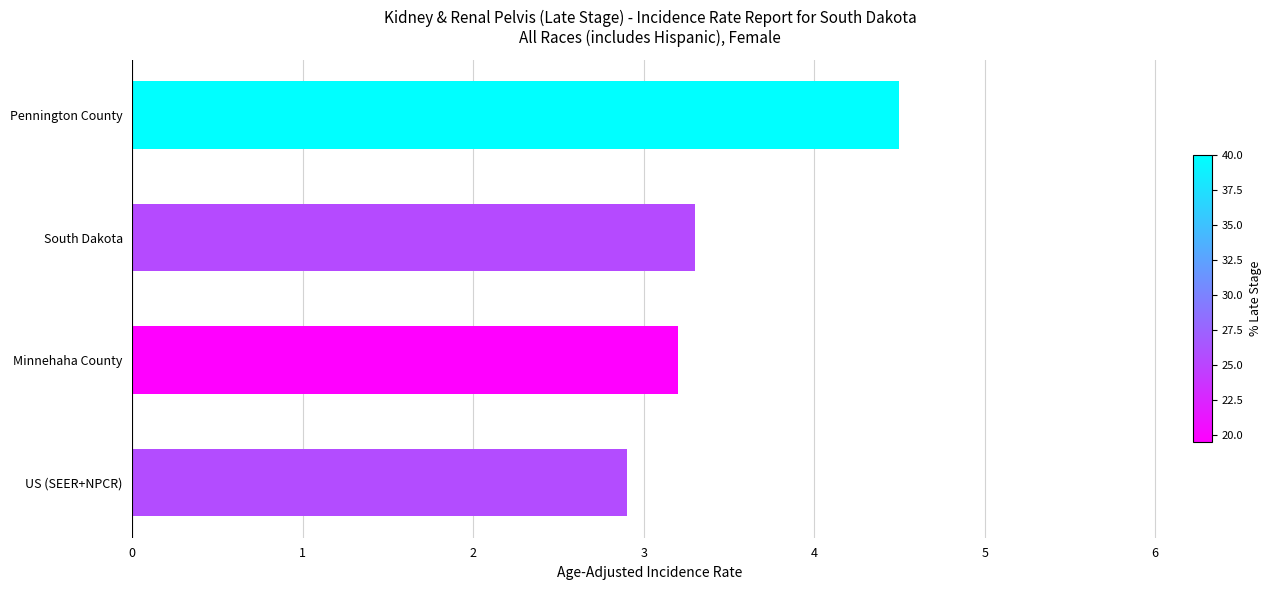

Rank the categories by value from highest to lowest.

Pennington County, South Dakota, Minnehaha County, US (SEER+NPCR)